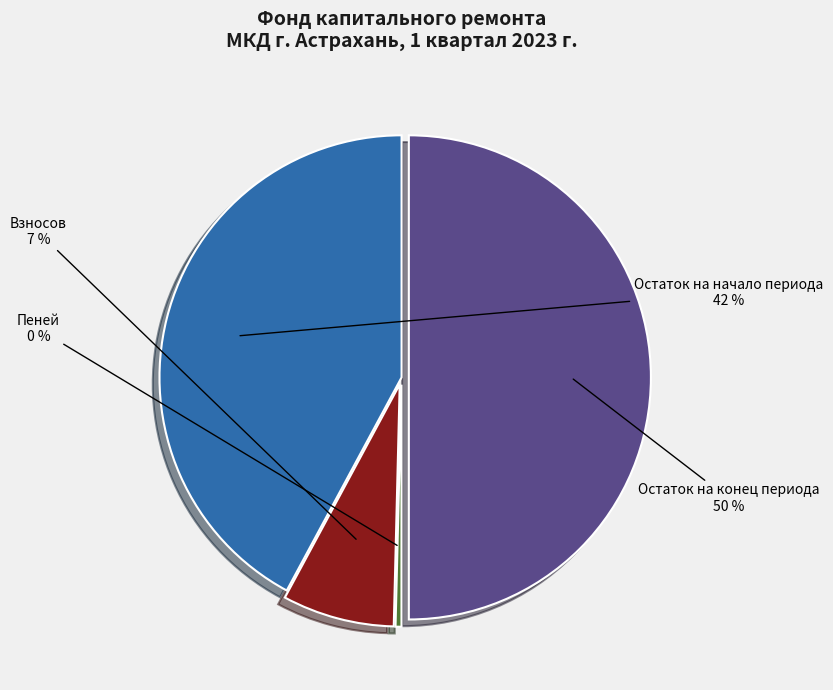

Between Пеней and Взносов, which is larger?

Взносов